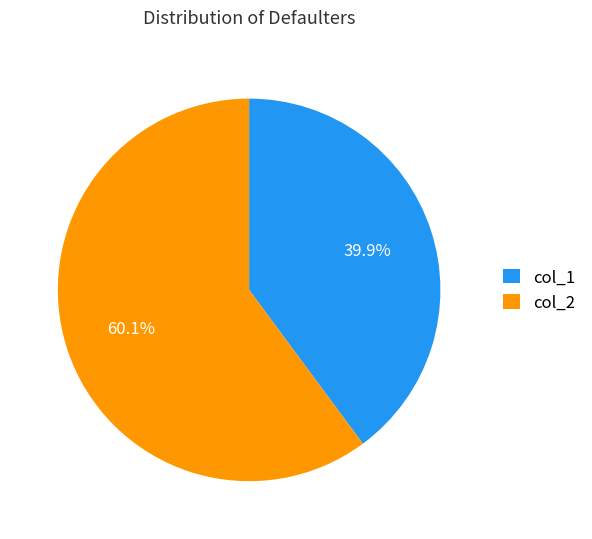

To the nearest percent, what is the average slice percentage?

50%